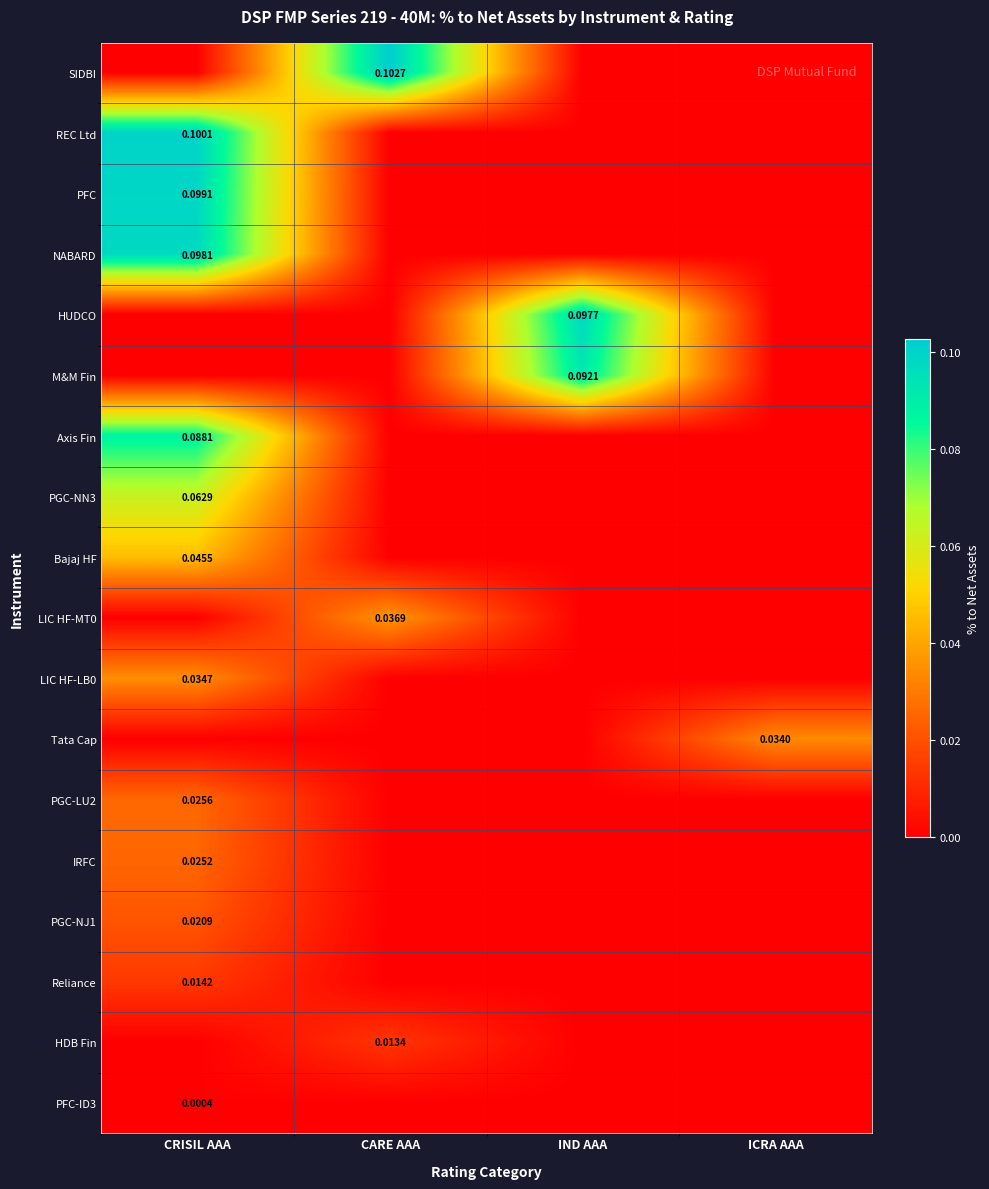

How many positive values does the PGC-NJ1 series have?

1